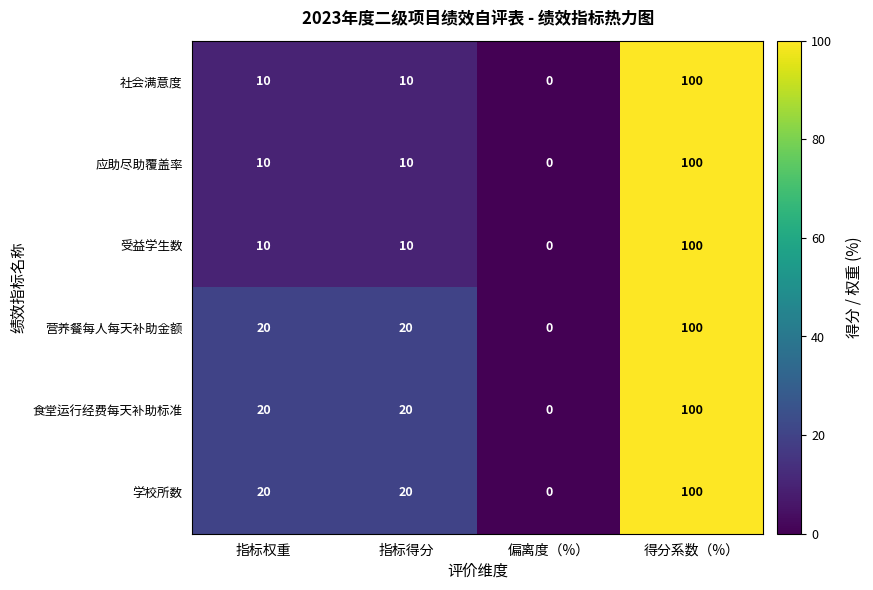

How many values in 社会满意度 are above zero?

3